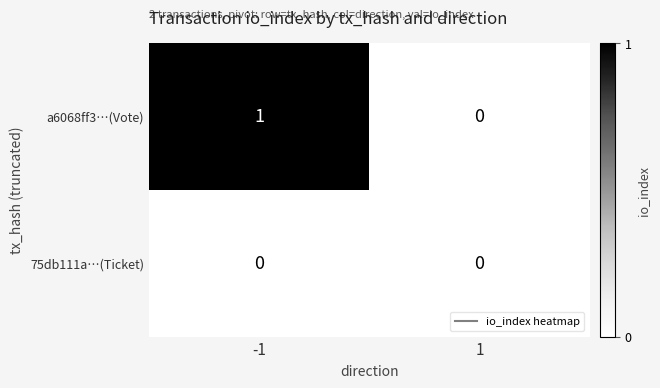

Between -1 and 1, which series saw the biggest shift?

a6068ff3…(Vote)